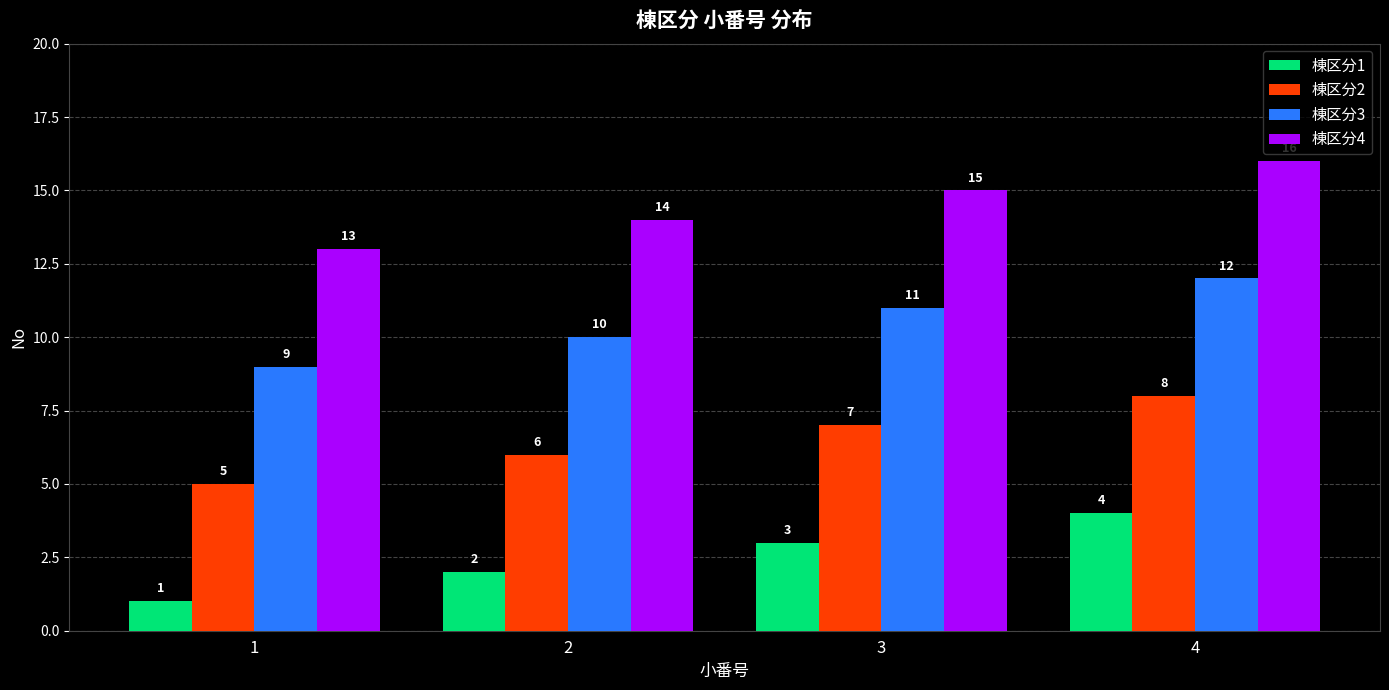

What is the difference between the 棟区分3 values at 3 and 1?

2